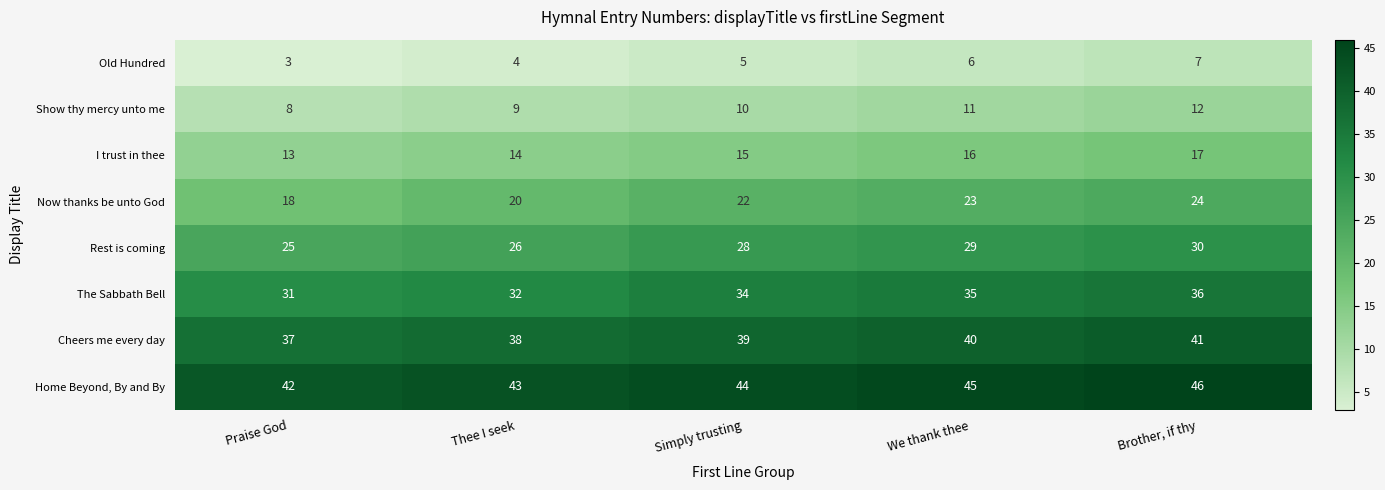

Is it true that Cheers me every day equals 11 at Praise God?

False